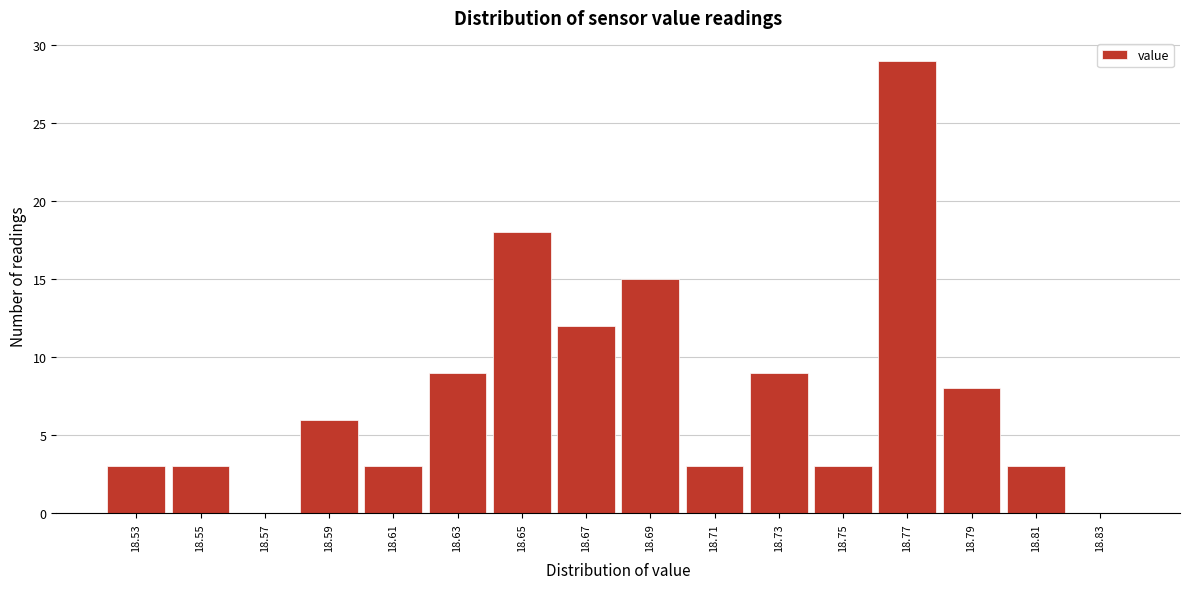

Which range on the x-axis has the tallest bar?

18.76 to 18.78